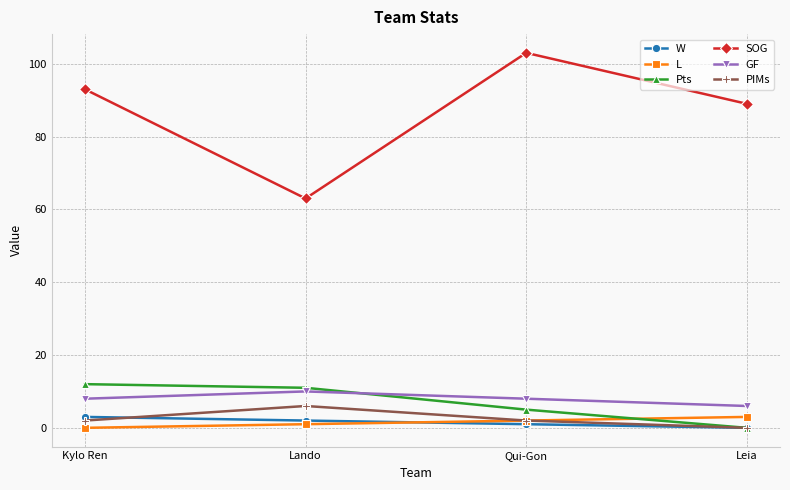

True or false: W has more than 0 interior local peaks.

False